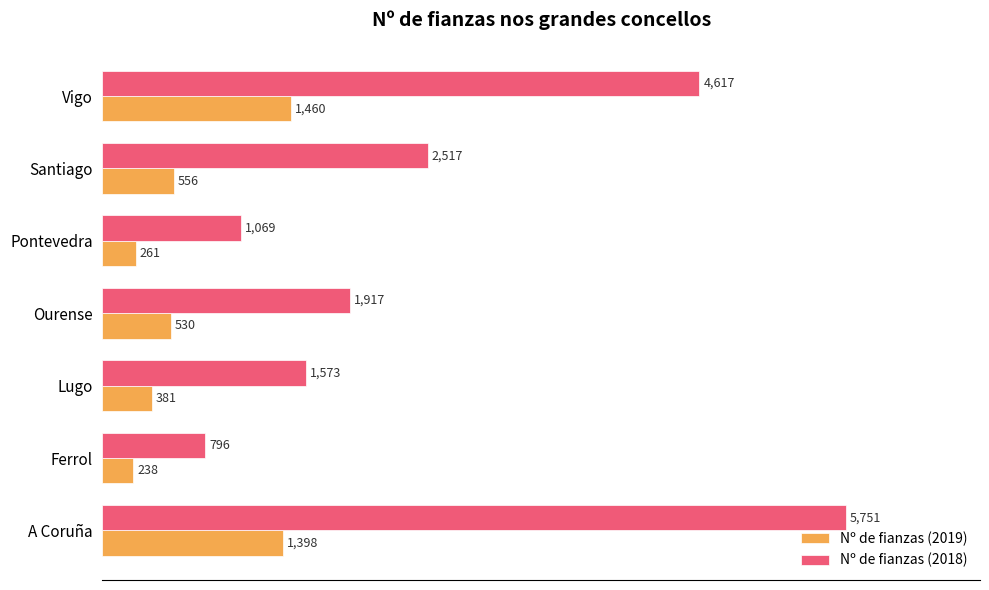

Rank the series by their maximum value, from highest to lowest.

Nº de fianzas (2018), Nº de fianzas (2019)